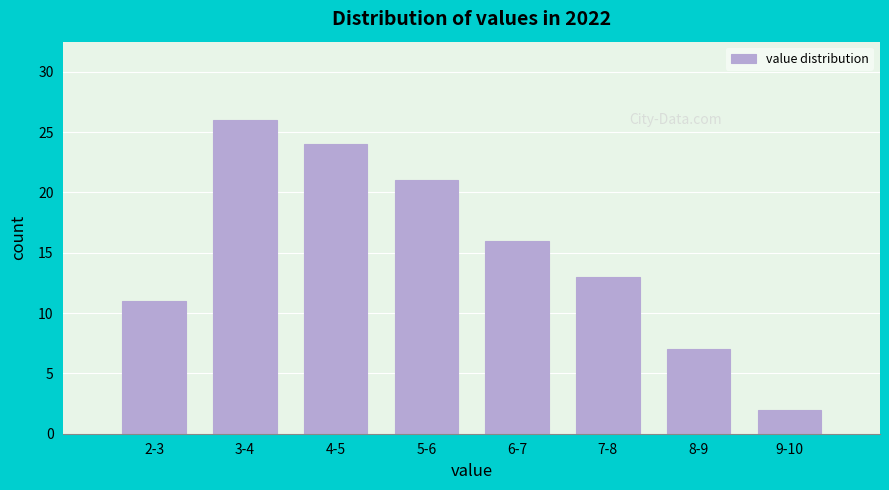

Reading left to right, transcribe all the data shown in this chart.

2-3=11	3-4=26	4-5=24	5-6=21	6-7=16	7-8=13	8-9=7	9-10=2